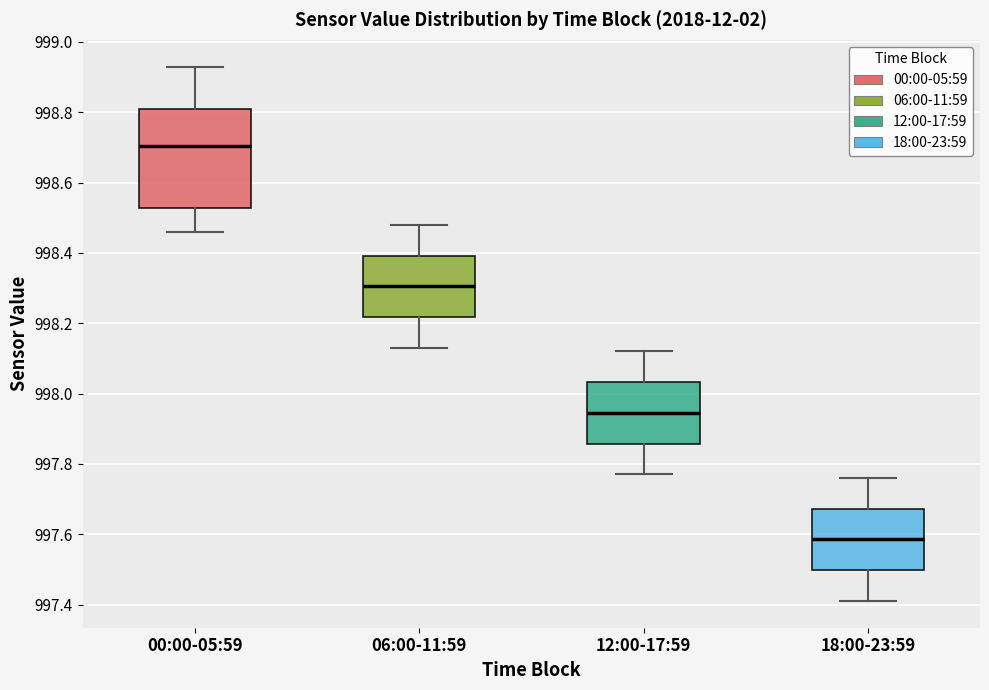

Reading left to right, read every box against the y-axis: the position of its median line, the range the box covers, and the ends of its whiskers. The values are not printed on the chart, so give them approximately, as read against the axis.

00:00-05:59: median 998.70, box 998.52 to 998.82, whiskers 998.46 to 998.94
06:00-11:59: median 998.30, box 998.22 to 998.40, whiskers 998.14 to 998.48
12:00-17:59: median 997.94, box 997.86 to 998.04, whiskers 997.78 to 998.12
18:00-23:59: median 997.58, box 997.50 to 997.68, whiskers 997.42 to 997.76